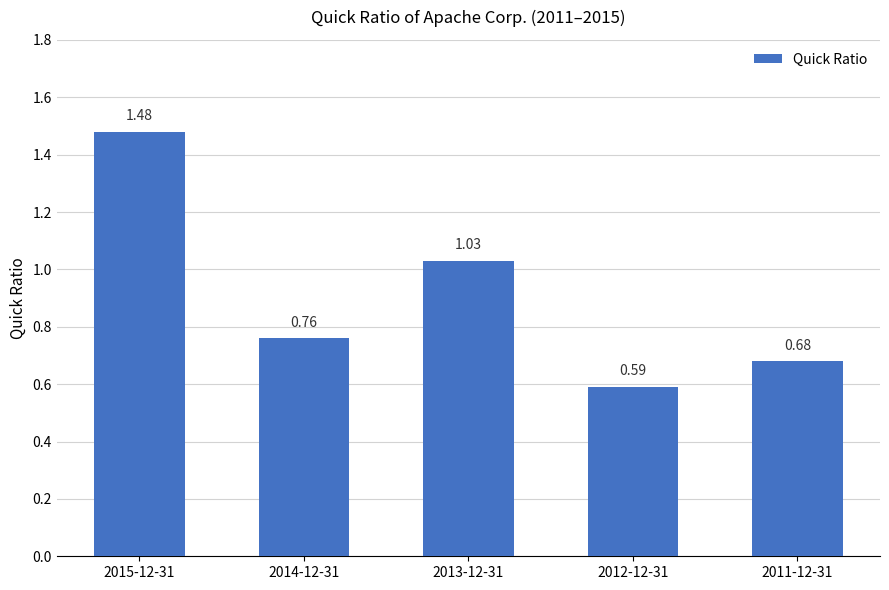

List the labels in order of value, smallest first.

2012-12-31, 2011-12-31, 2014-12-31, 2013-12-31, 2015-12-31